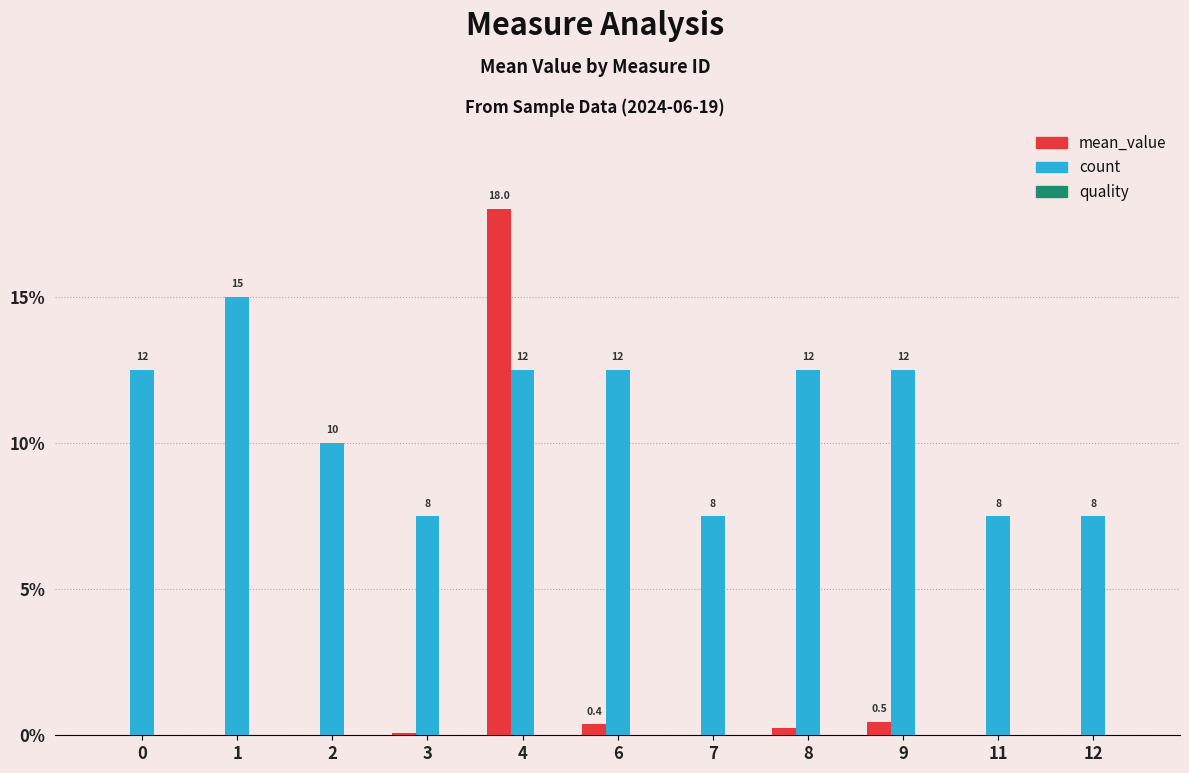

Reading left to right, list all the values displayed in this chart.

mean_value: 0=-0.0	1=-0.0	2=-0.0	3=0.1	4=18.0	6=0.4	7=-0.1	8=0.2	9=0.5	11=-0.0	12=-0.0
count: 0=12.5	1=15.0	2=10.0	3=7.5	4=12.5	6=12.5	7=7.5	8=12.5	9=12.5	11=7.5	12=7.5
quality: 0=0.0	1=0.0	2=0.0	3=0.0	4=0.0	6=0.0	7=0.0	8=0.0	9=0.0	11=0.0	12=0.0